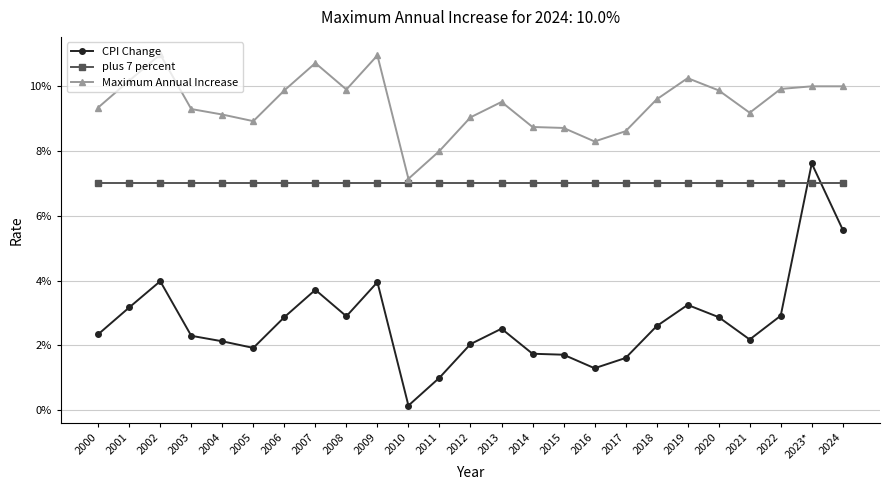

What are all the series names shown in the legend?

CPI Change, plus 7 percent, Maximum Annual Increase